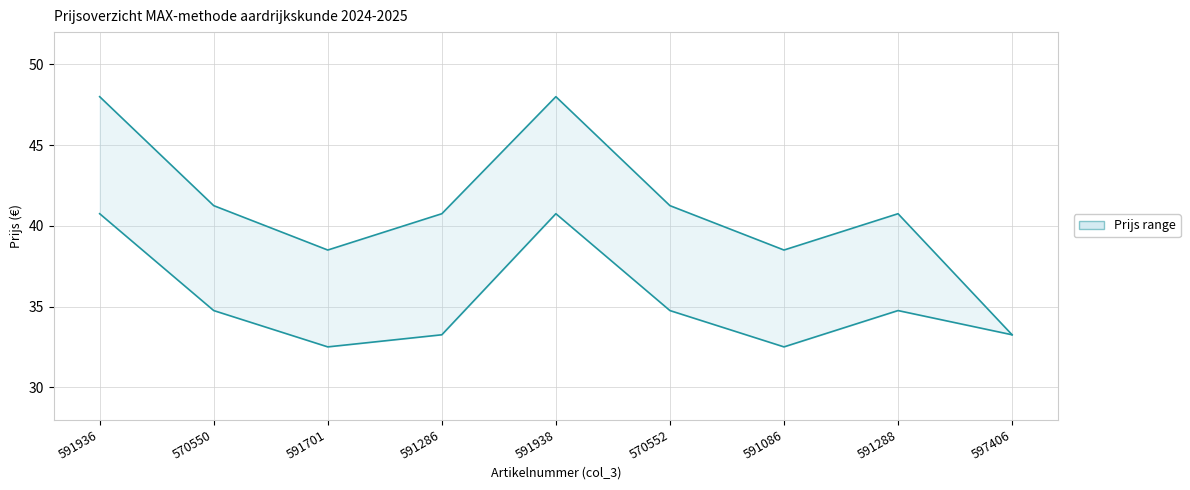

Reading left to right, what are all the values shown in this chart?

upper: 48.0	41.2	38.5	40.8	48.0	41.2	38.5	40.8	33.2
lower: 40.8	34.8	32.5	33.2	40.8	34.8	32.5	34.8	33.2